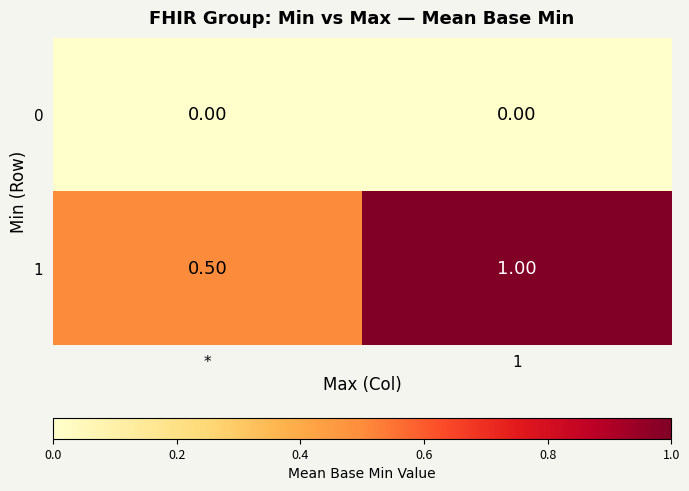

Where is 1 nearest to the value 0?

*